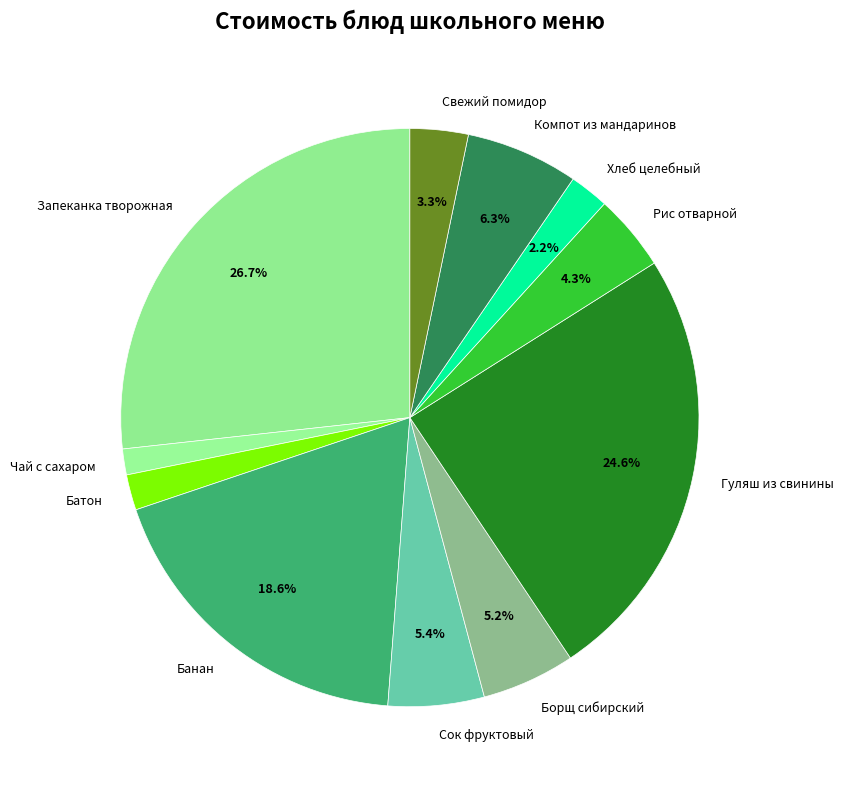

Does Банан account for over 50% of the chart?

No